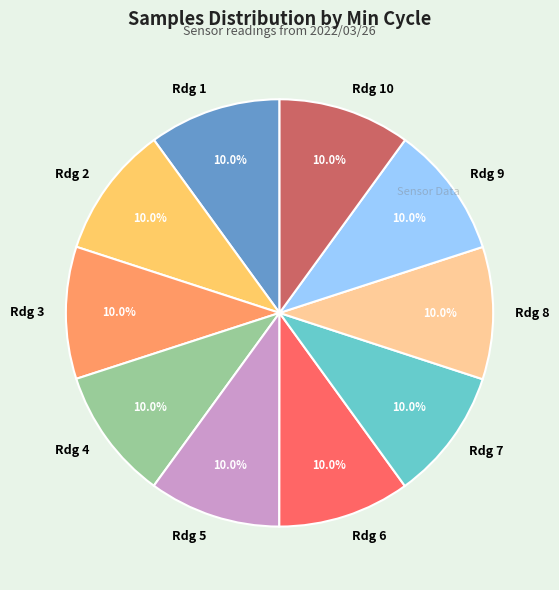

What portion of the pie excludes Rdg 8?

90.0%